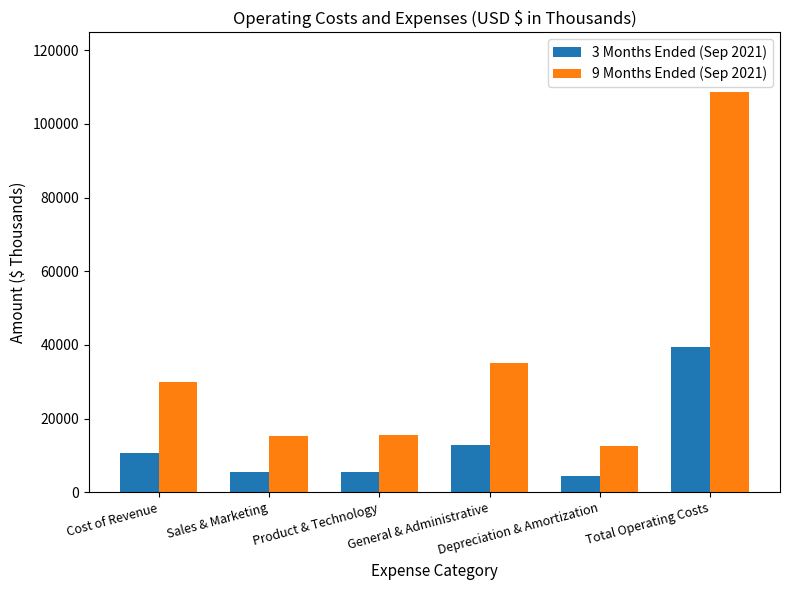

Is it true that 9 Months Ended (Sep 2021) equals 27390 at Sales & Marketing?

False